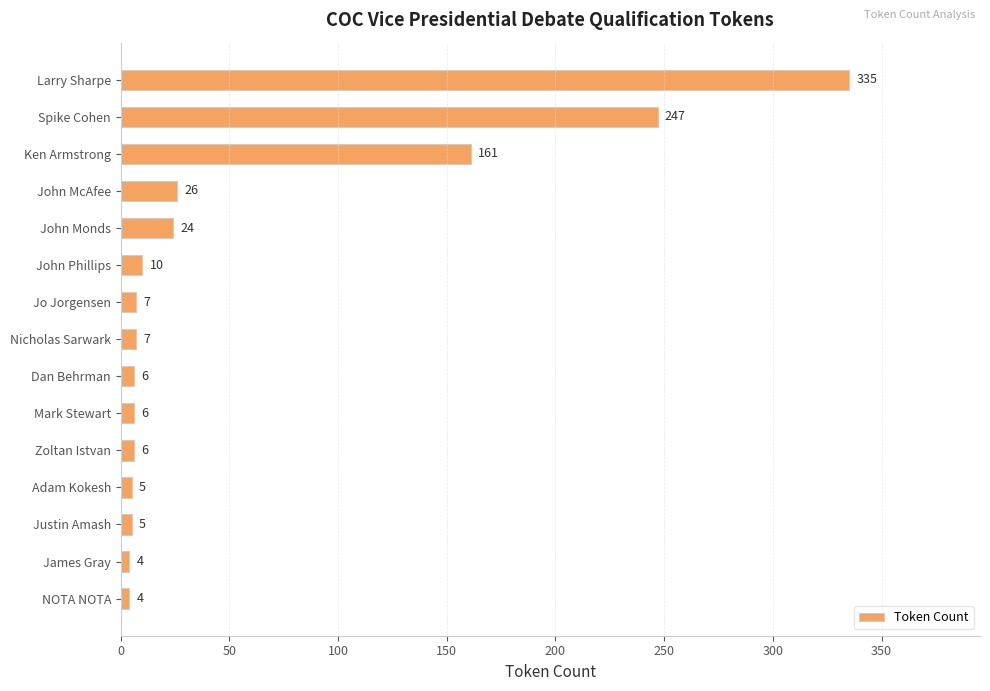

Reading top to bottom, transcribe all the data shown in this chart.

Larry Sharpe=335	Spike Cohen=247	Ken Armstrong=161	John McAfee=26	John Monds=24	John Phillips=10	Jo Jorgensen=7	Nicholas Sarwark=7	Dan Behrman=6	Mark Stewart=6	Zoltan Istvan=6	Adam Kokesh=5	Justin Amash=5	James Gray=4	NOTA NOTA=4